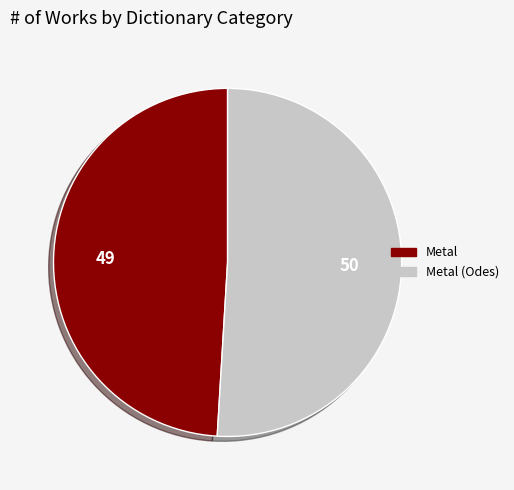

Is there any slice that represents more than half of the pie?

Yes